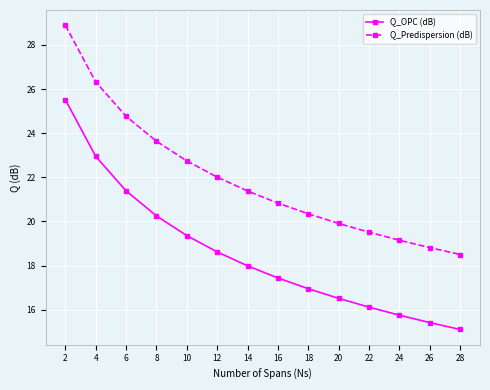

True or false: Q_OPC (dB) and Q_Predispersion (dB) cross at least once.

False